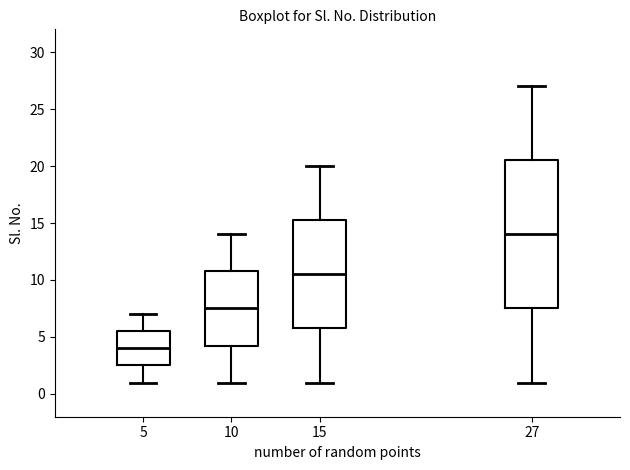

Which box is the tallest, from its lower edge to its upper edge?

27